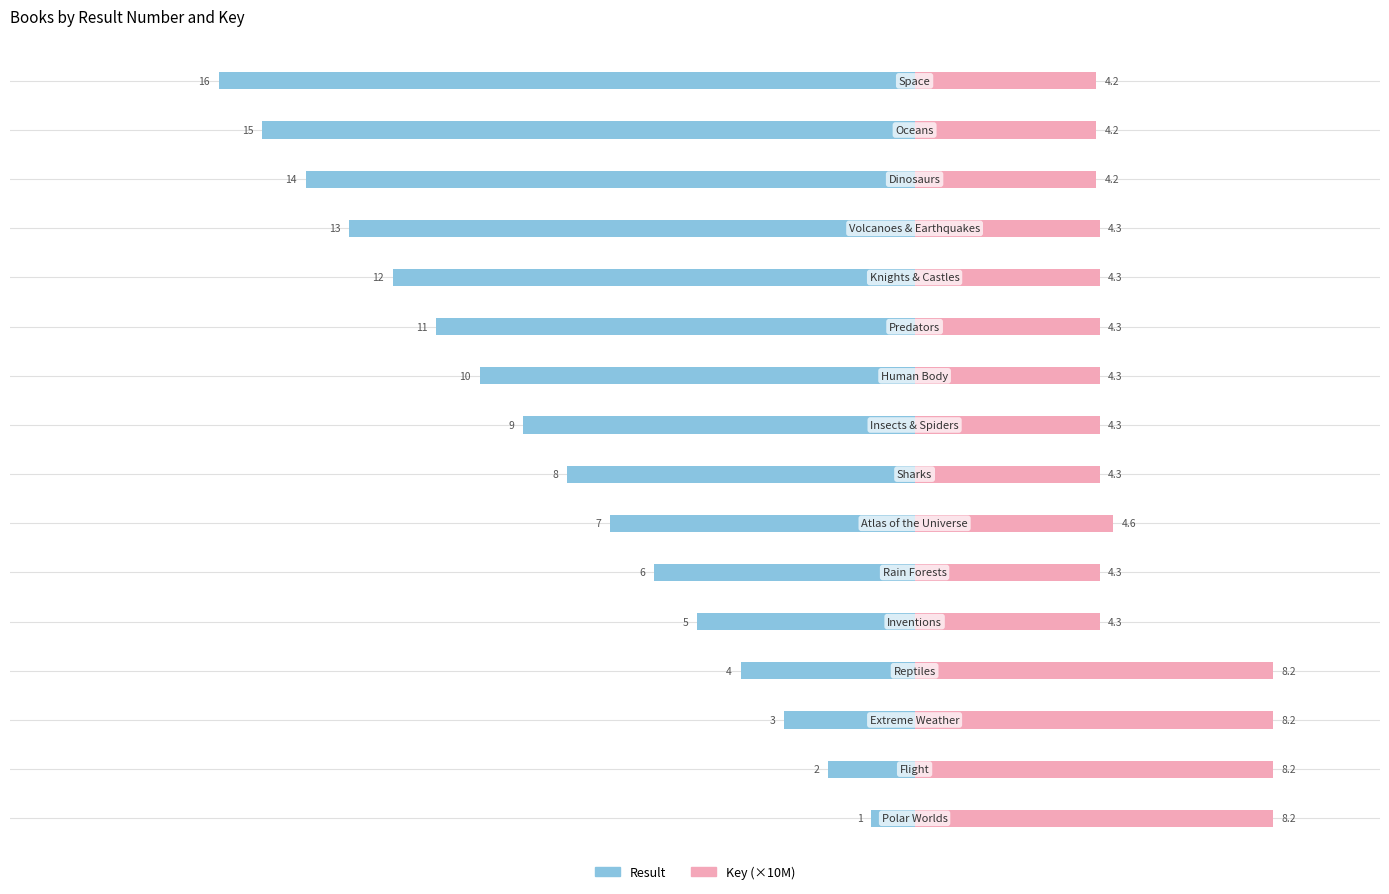

Which has a higher value, 13 or 14?

13